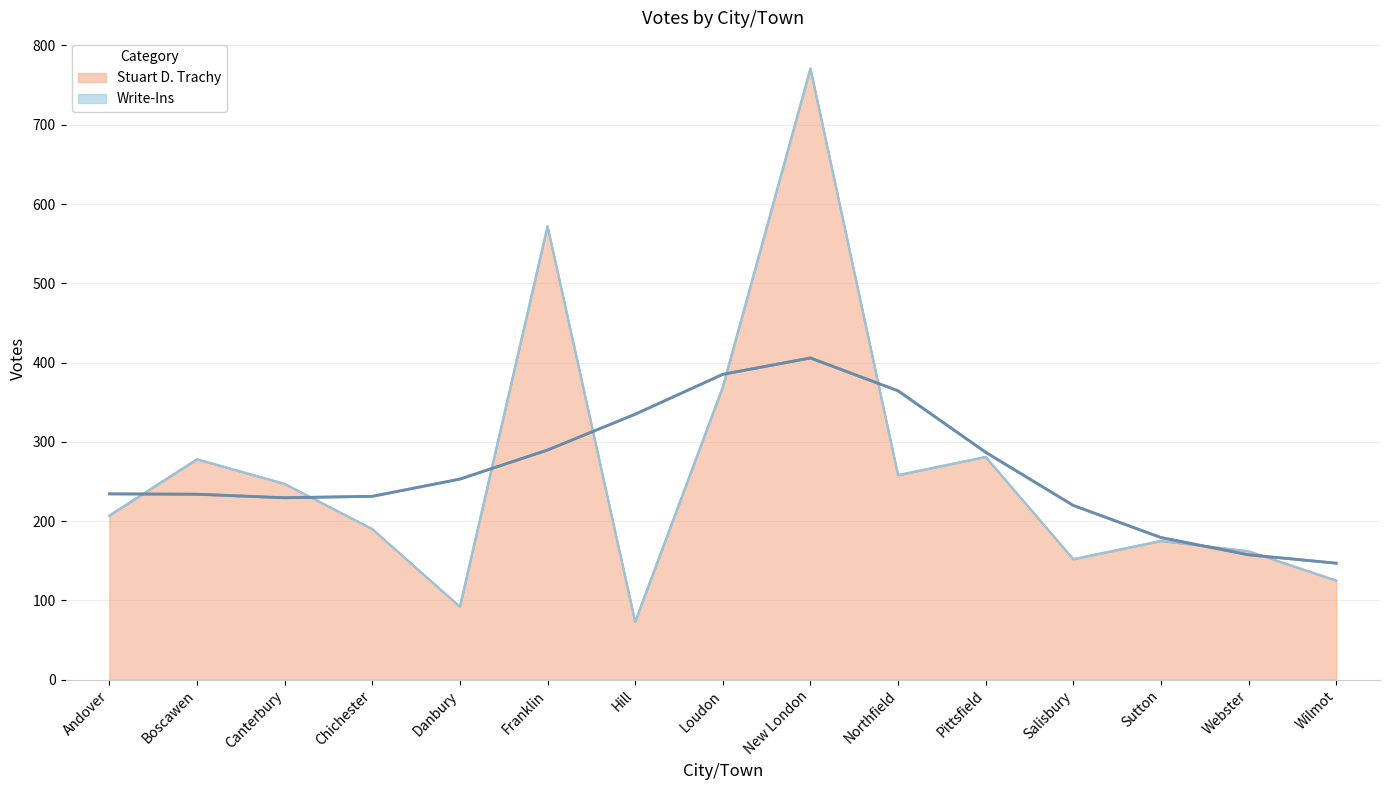

How many interior local valleys does the Total Votes Cast series have?

4